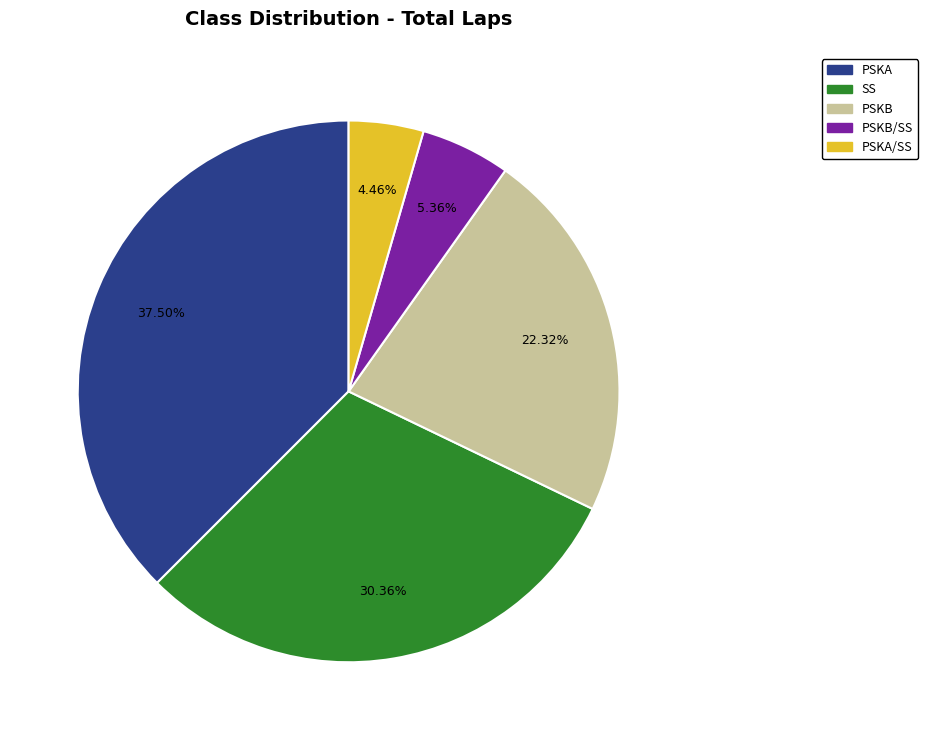

To the nearest percent, what is the difference between the largest and smallest slice percentages?

33%